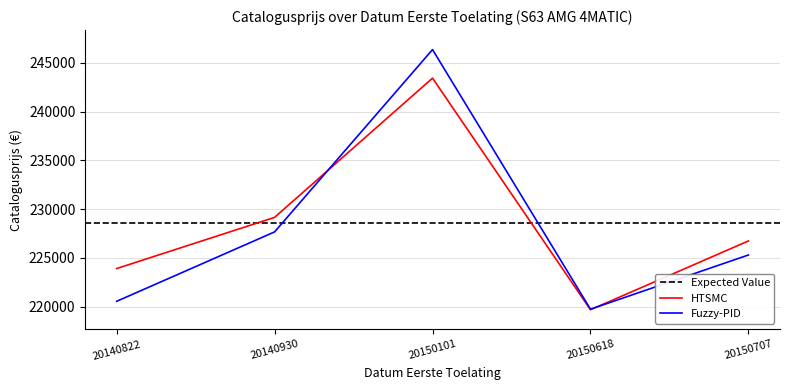

Which label corresponds to the smallest value in the chart?

20150618